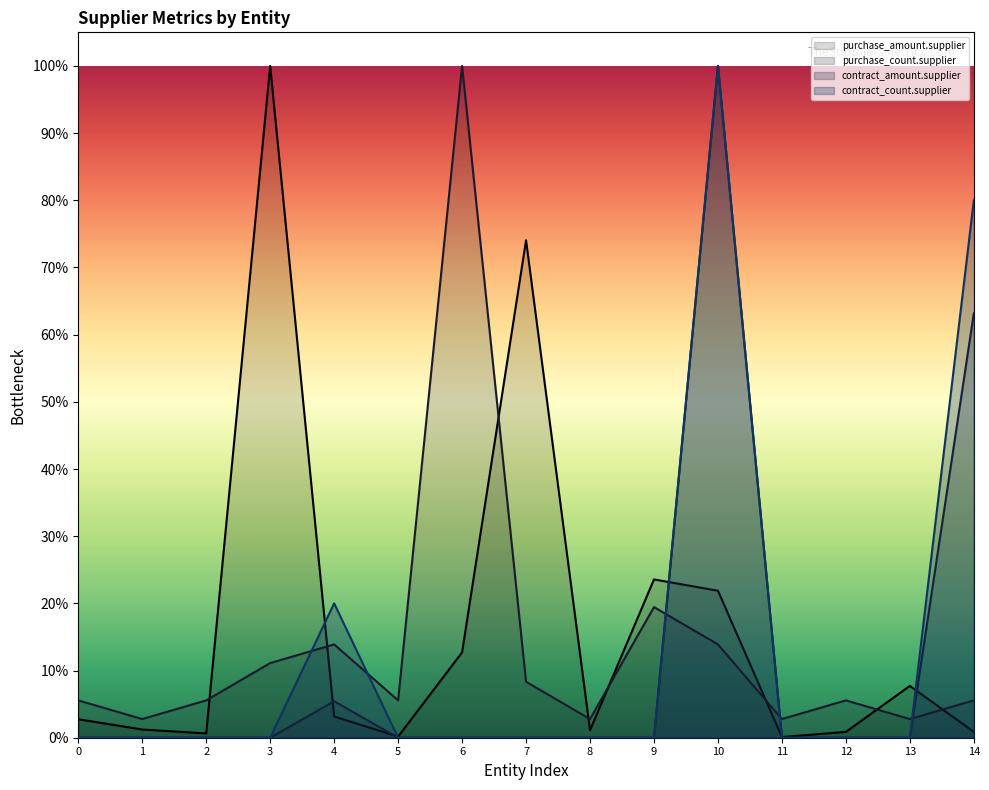

True or false: purchase_amount.supplier and contract_count.supplier cross at least once.

True